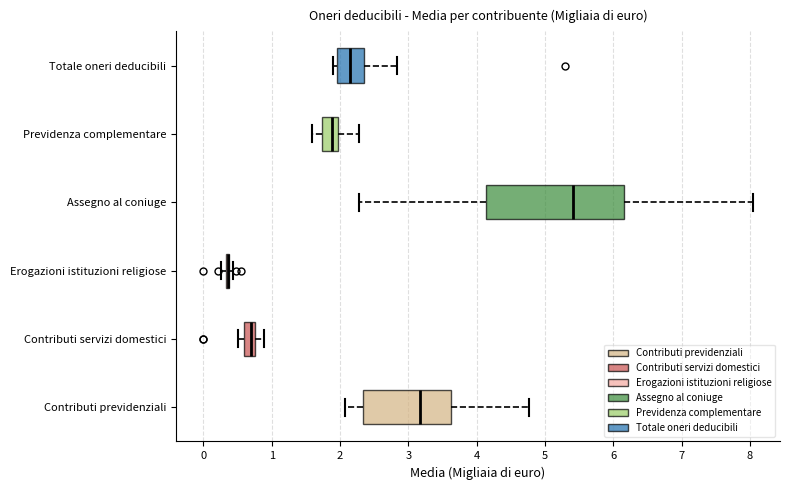

Reading bottom to top, read every box against the x-axis: the position of its median line, the range the box covers, and the ends of its whiskers. The values are not printed on the chart, so give them approximately, as read against the axis.

Contributi previdenziali: median 3.2, box 2.3 to 3.6, whiskers 2.1 to 4.8
Contributi servizi domestici: median 0.7, box 0.6 to 0.8, whiskers 0.5 to 0.9
Erogazioni istituzioni religiose: box collapsed to a line at 0.4, whiskers 0.3 to 0.4
Assegno al coniuge: median 5.4, box 4.1 to 6.2, whiskers 2.3 to 8.0
Previdenza complementare: median 1.9, box 1.7 to 2.0, whiskers 1.6 to 2.3
Totale oneri deducibili: median 2.2, box 2.0 to 2.3, whiskers 1.9 to 2.8